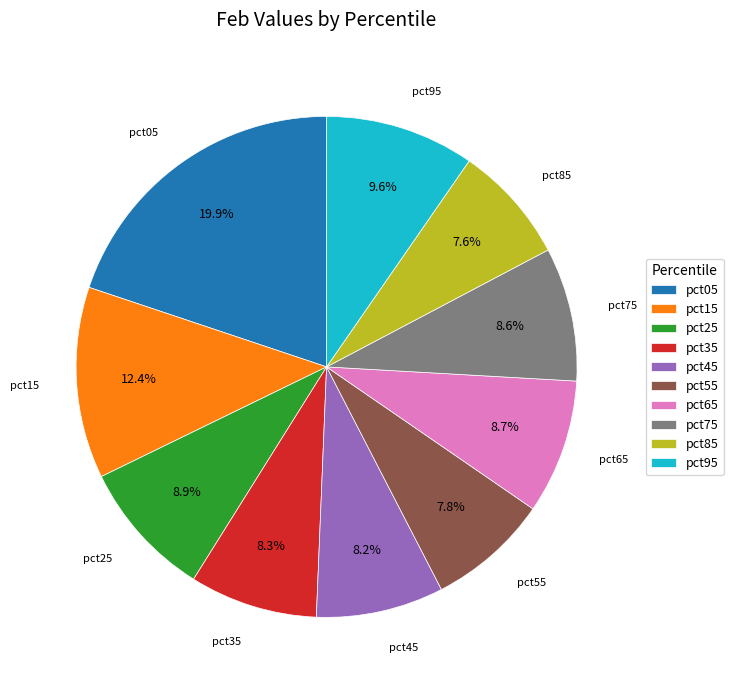

Is the sum of pct15 and pct75 greater than half?

No